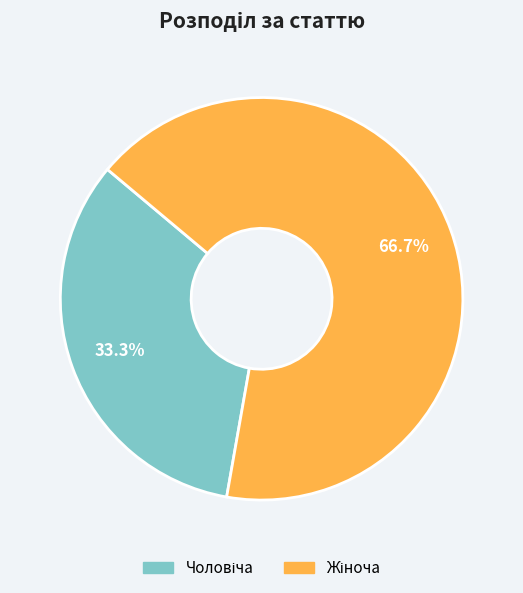

Is there any slice that represents more than half of the pie?

Yes